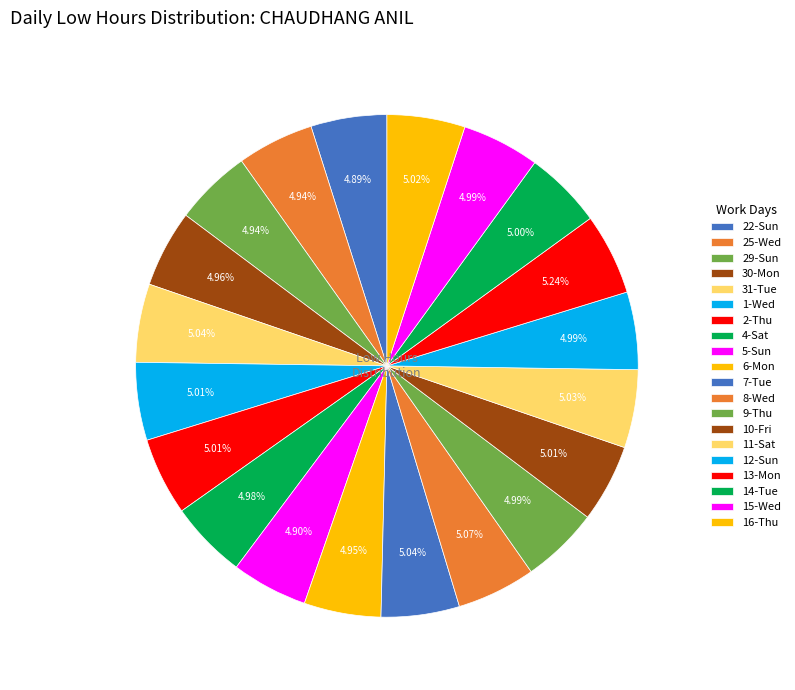

How many segments does this pie chart have?

20